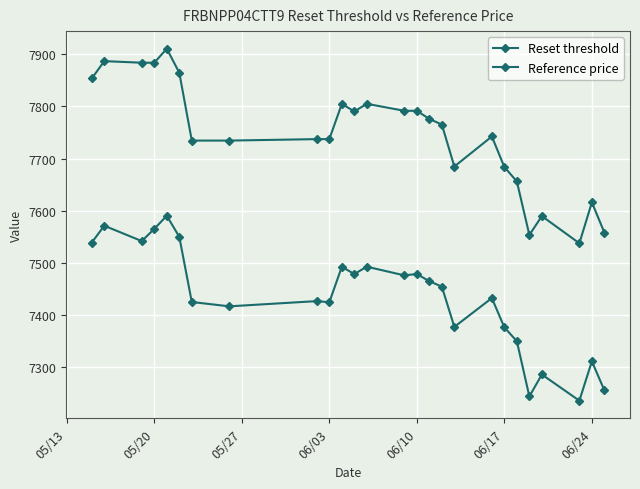

In Reference price, how many points are lower than both neighbors (excluding endpoints)?

4